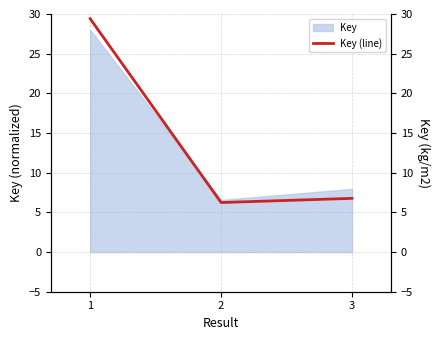

The chart shows a value of 1.8 at 2. True or false?

False